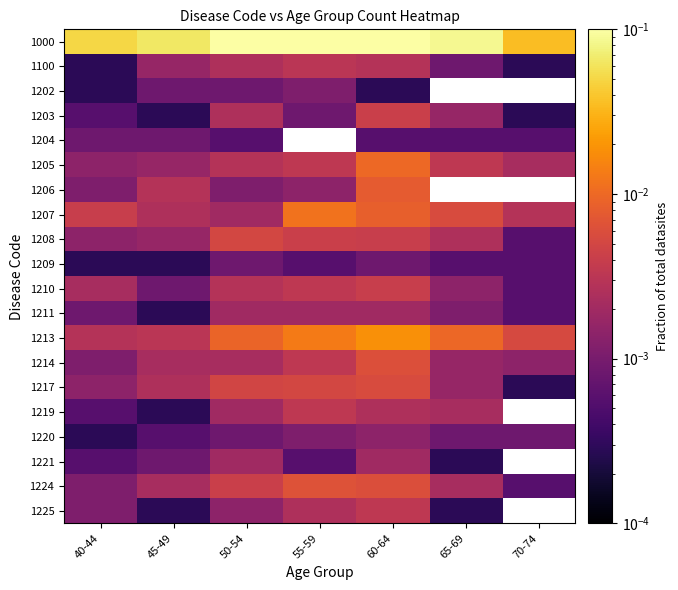

Which series has the largest total across all categories?

1000